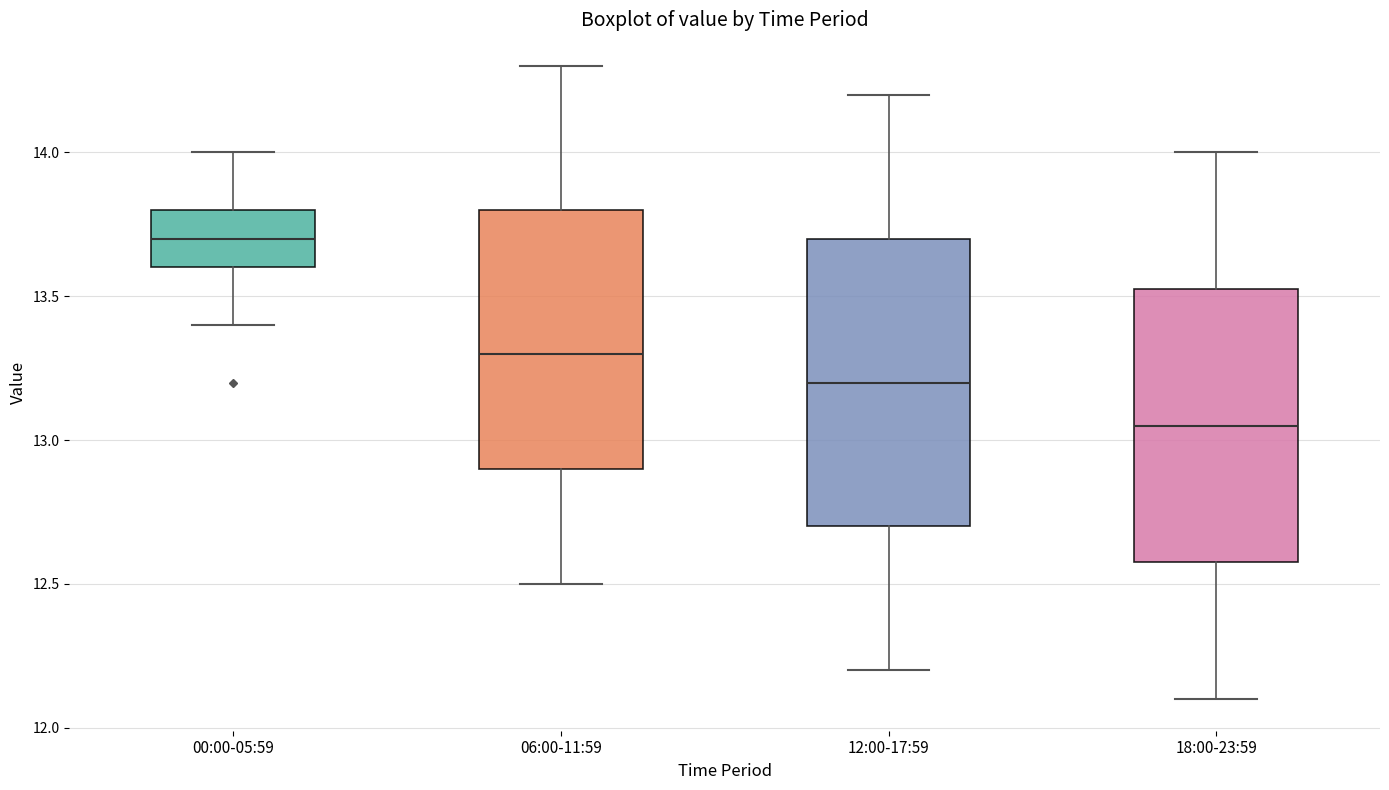

Reading left to right, transcribe this box plot: for each box, give where its median line is, the range the box spans, and where its two whiskers end, as read against the y-axis. The values are not printed on the chart, so give them approximately, as read against the axis.

00:00-05:59: median 13.70, box 13.60 to 13.80, whiskers 13.40 to 14.00
06:00-11:59: median 13.30, box 12.90 to 13.80, whiskers 12.50 to 14.30
12:00-17:59: median 13.20, box 12.70 to 13.70, whiskers 12.20 to 14.20
18:00-23:59: median 13.05, box 12.60 to 13.55, whiskers 12.10 to 14.00